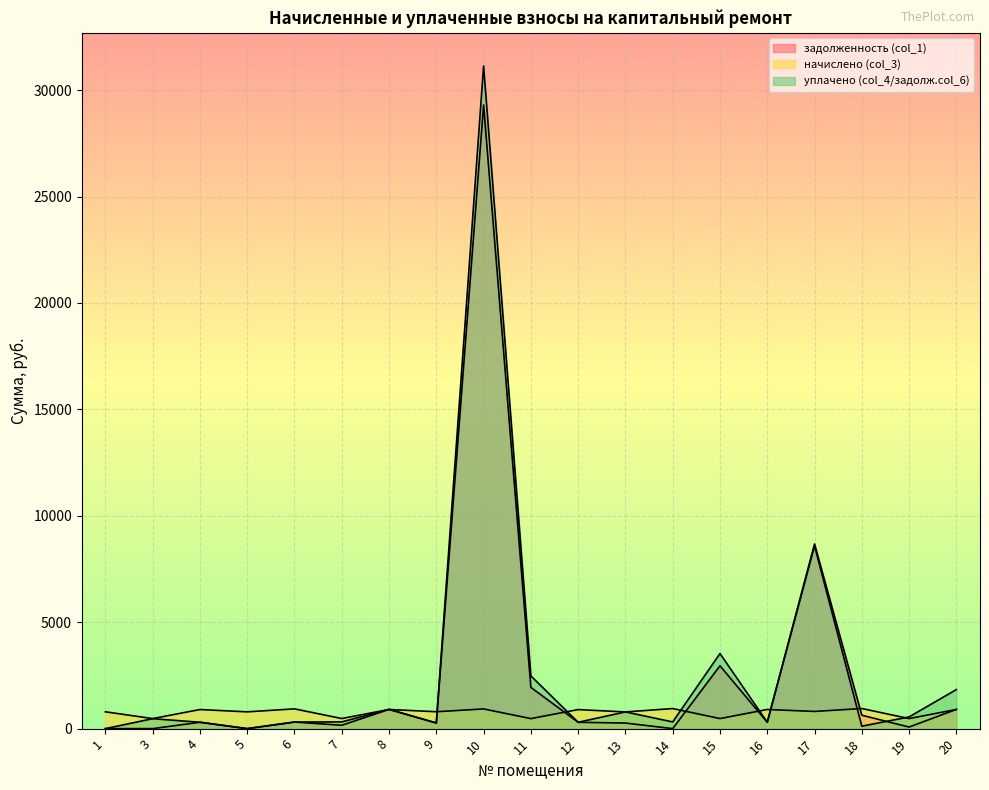

Reading left to right, extract all data points from this chart.

задолженность (col_1): 1=0.0	3=0.0	4=298.9	5=0.0	6=309.5	7=157.9	8=902.7	9=264.5	10=29304.3	11=1936.2	12=298.4	13=262.3	14=0.0	15=2952.5	16=300.0	17=8675.8	18=629.8	19=74.1	20=903.5
начислено (col_3): 1=790.2	3=472.2	4=896.8	5=788.6	6=928.6	7=473.8	8=899.9	9=793.4	10=925.4	11=470.6	12=895.2	13=783.9	14=942.9	15=472.2	16=899.9	17=807.7	18=944.5	19=472.2	20=901.5
уплачено (col_4/задолж.col_6): 1=0.0	3=467.7	4=298.9	5=0.0	6=309.5	7=315.9	8=905.5	9=264.5	10=31135.9	11=2476.0	12=298.4	13=785.8	14=314.3	15=3527.6	16=300.0	17=8588.2	18=114.8	19=549.2	20=1835.5